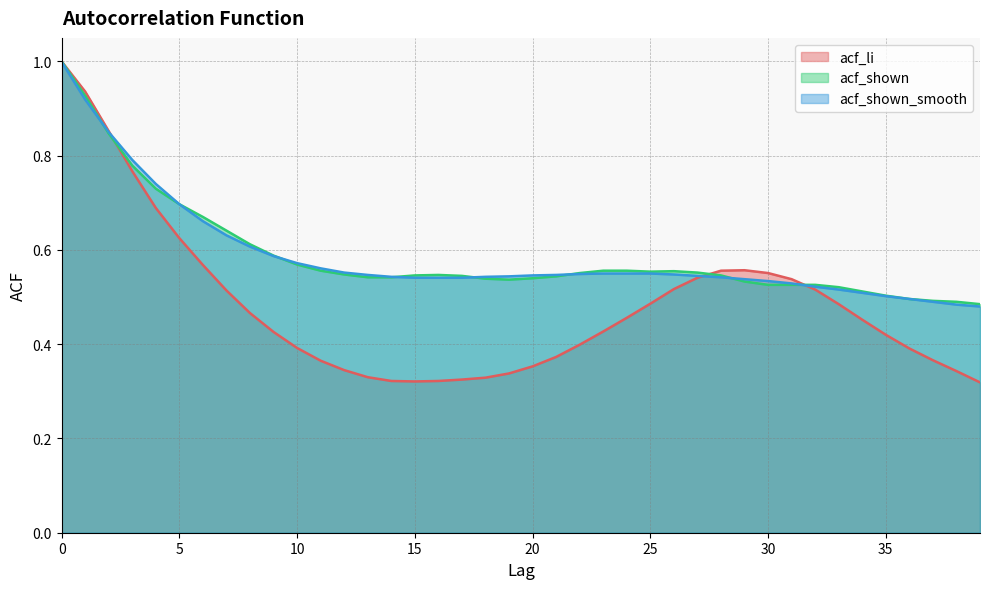

True or false: acf_shown has more than 0 interior local peaks.

True